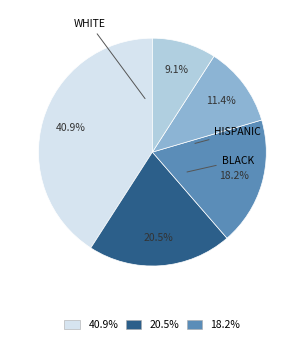

Does any single category account for the majority?

No